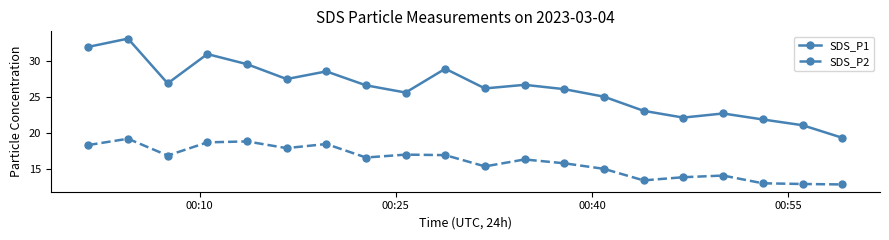

At how many categories does at least one series exceed 24?

14